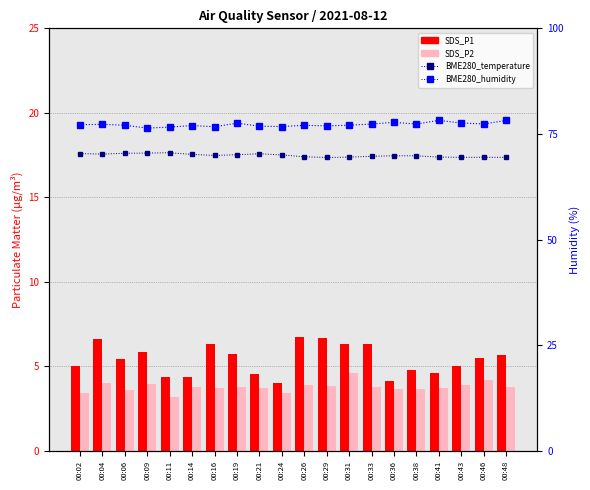

Rank the categories by BME280_humidity value from lowest to highest.

00:09, 00:11, 00:16, 00:24, 00:21, 00:29, 00:14, 00:26, 00:06, 00:31, 00:02, 00:04, 00:33, 00:38, 00:46, 00:19, 00:43, 00:36, 00:48, 00:41